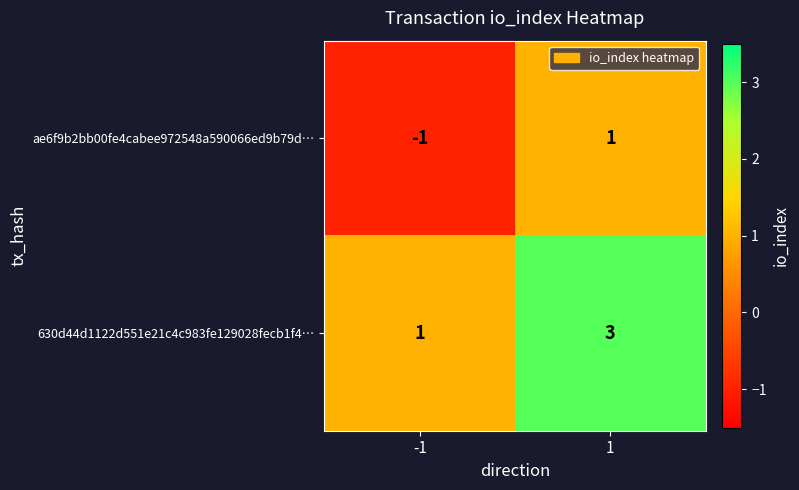

Reading left to right, list all the values displayed in this chart.

ae6f9b2bb00fe4cabee972548a590066ed9b79d…: -1	1
630d44d1122d551e21c4c983fe129028fecb1f4…: 1	3